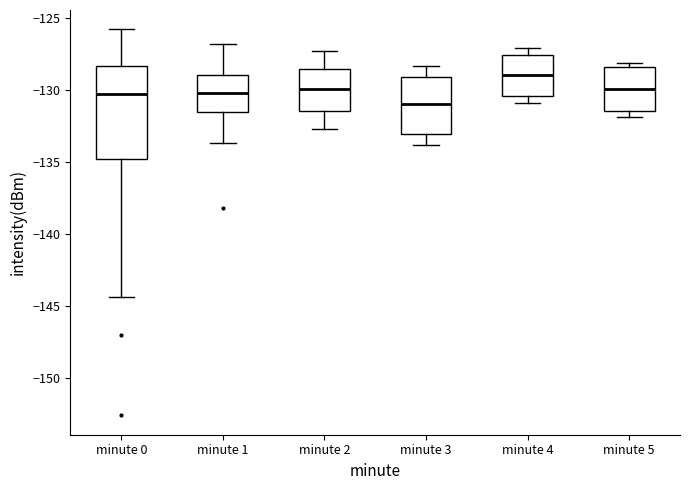

Comparing the boxes themselves (not the whiskers), which one is the tallest?

minute 0